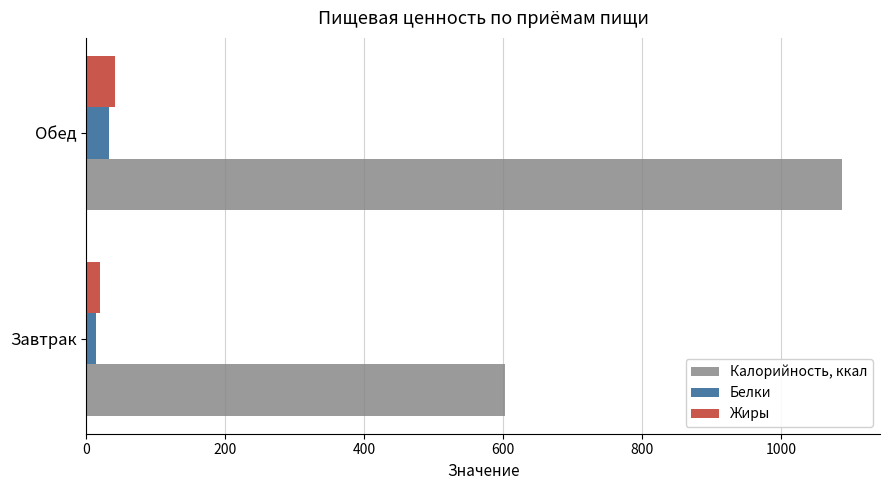

Is the value of Жиры at Обед greater than the value of Калорийность, ккал at Завтрак?

No